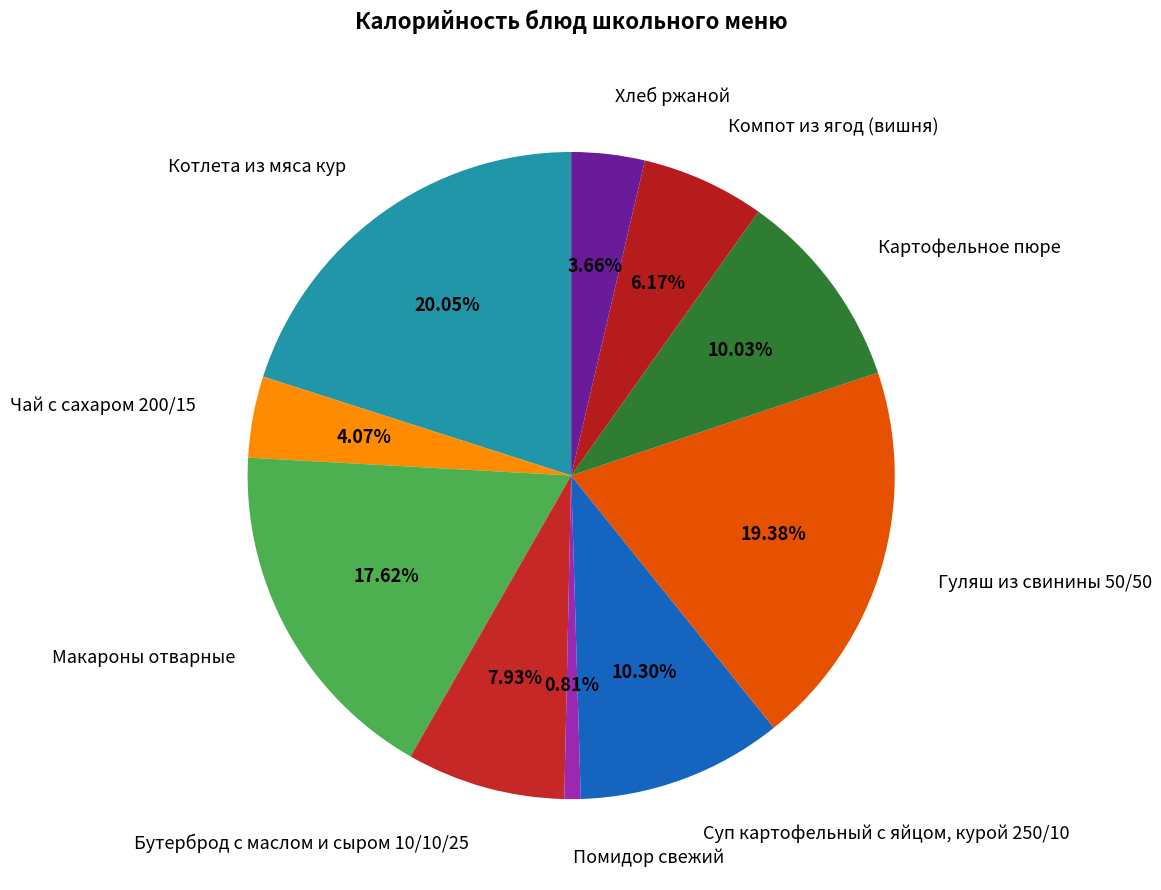

To the nearest percent, what is the combined percentage of Компот из ягод (вишня) and Котлета из мяса кур?

26%